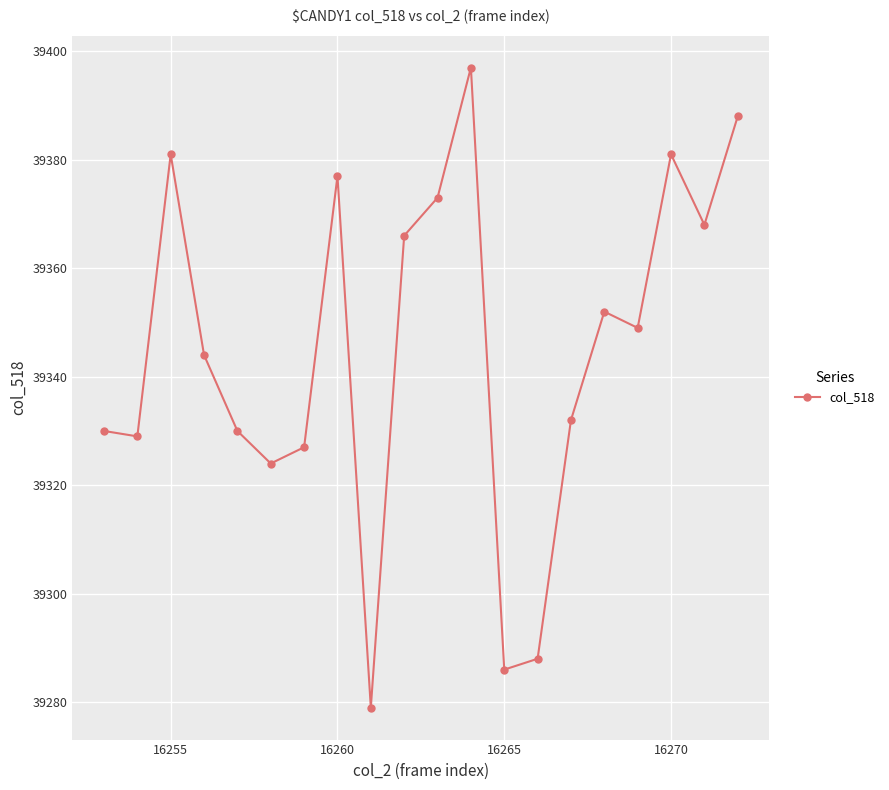

What is the maximum value shown in the chart?

39397